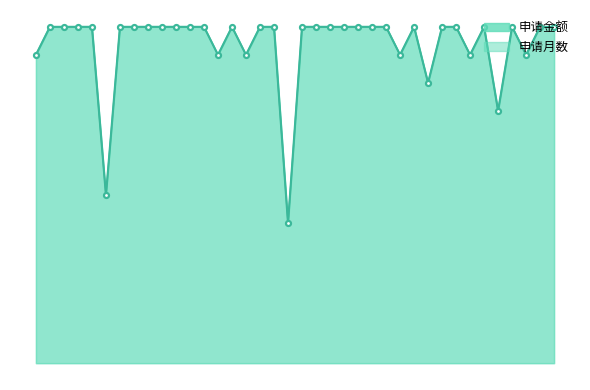

Where does the 申请金额 series first go above 3225?

2